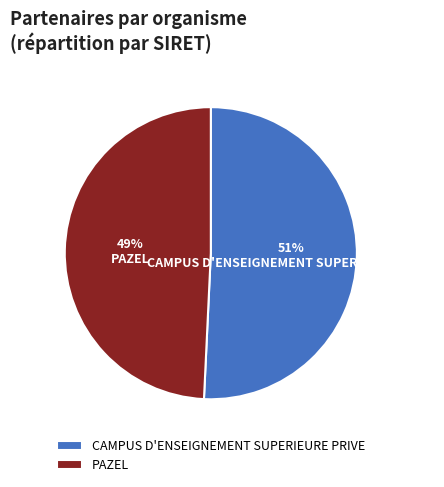

True or false: CAMPUS D'ENSEIGNEMENT SUPERIEURE PRIVE accounts for 64% of the total.

False